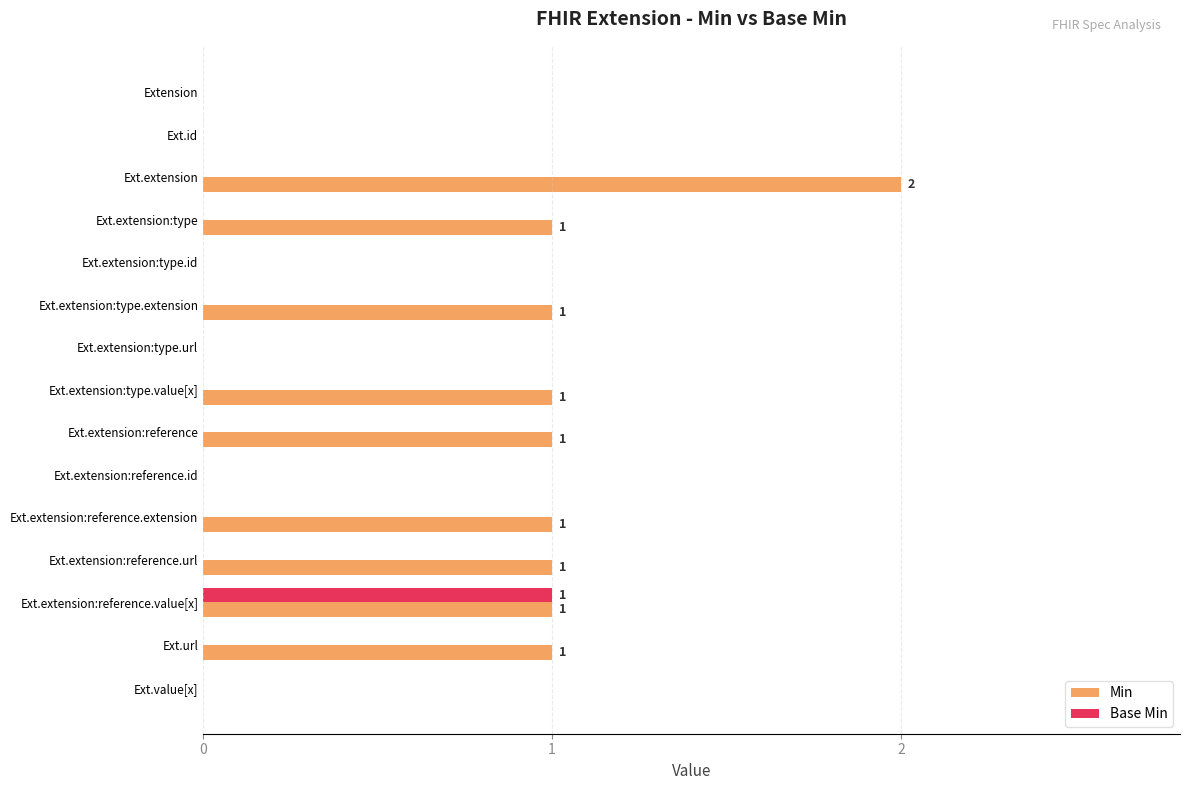

What are all the series names shown in the legend?

Min, Base Min